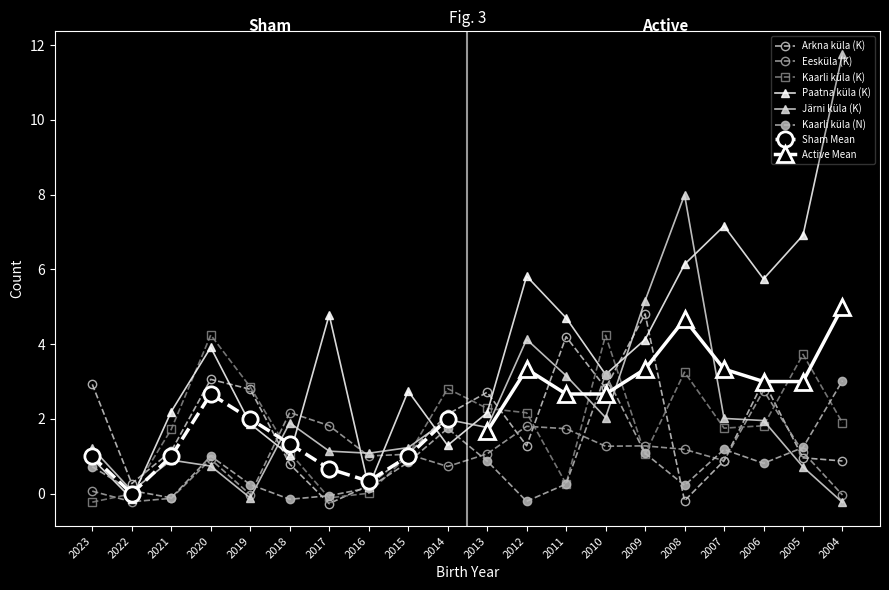

What is the sum of all Kaarli küla (K) values?

35.9